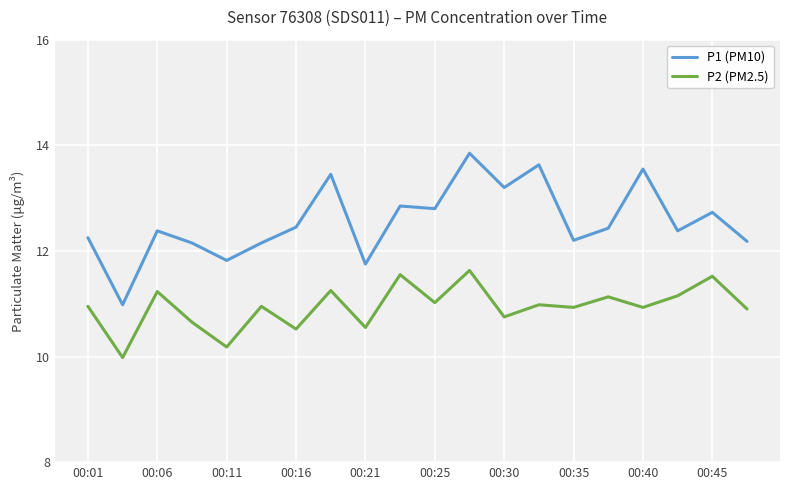

Does the chart have visible grid lines?

Yes